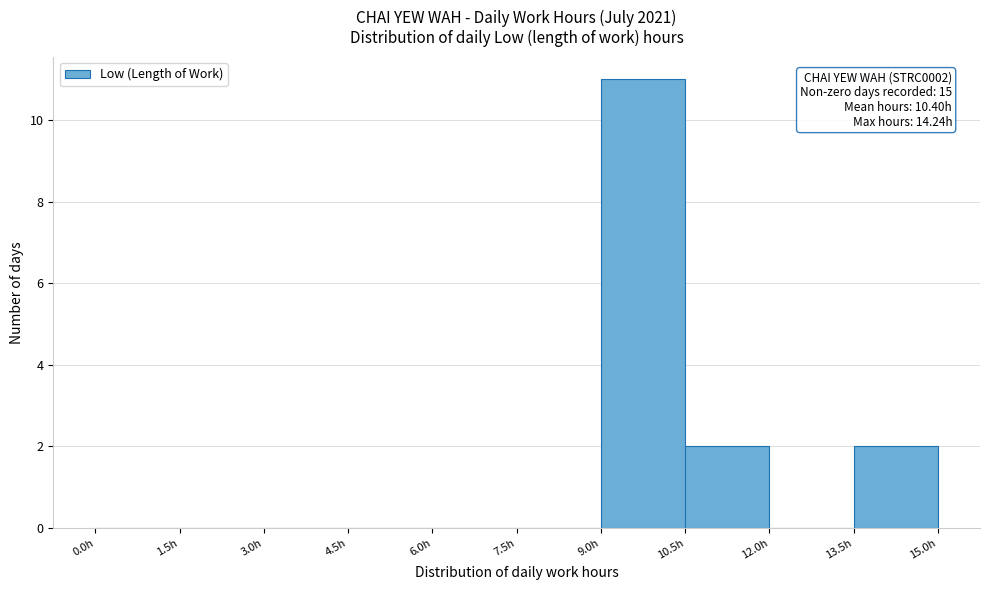

Over which range of the x-axis is the bar tallest?

9.0 to 10.5